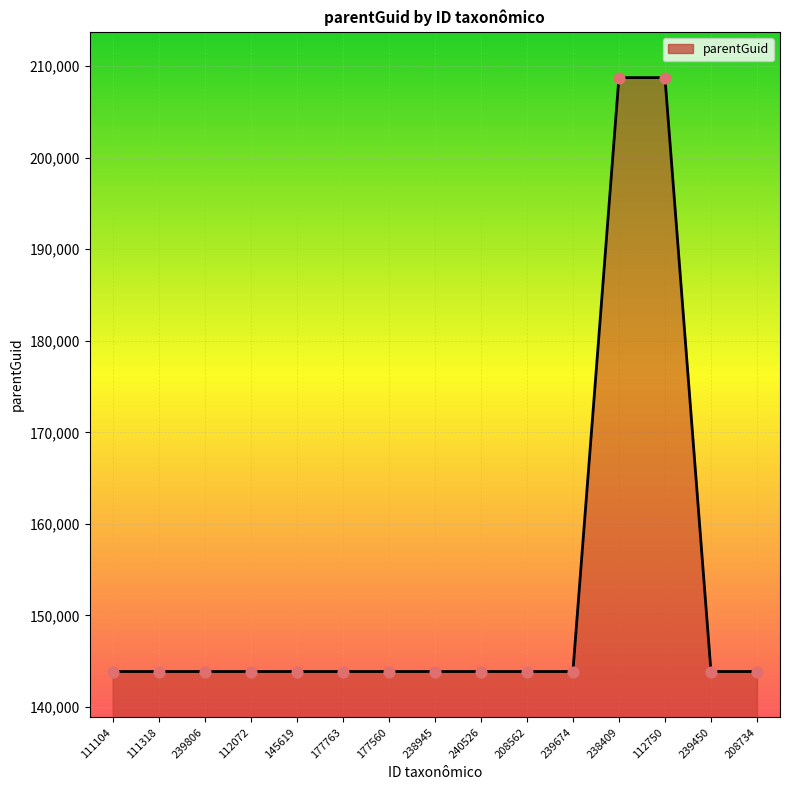

Between 112750 and 111104, which is larger?

112750